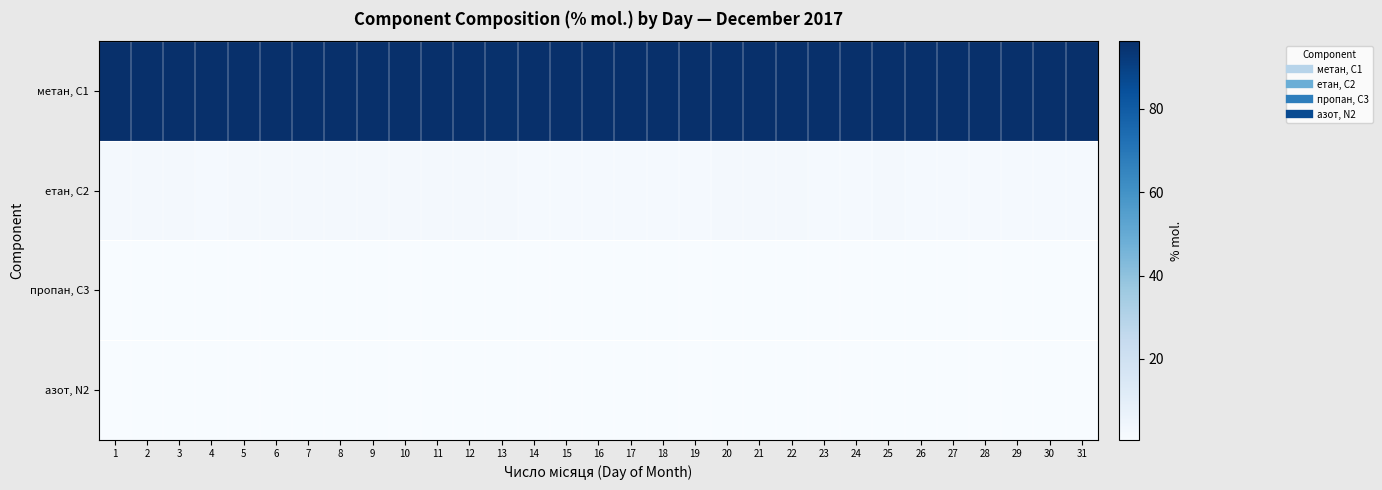

What is the difference between the highest and lowest values at 19?

95.4